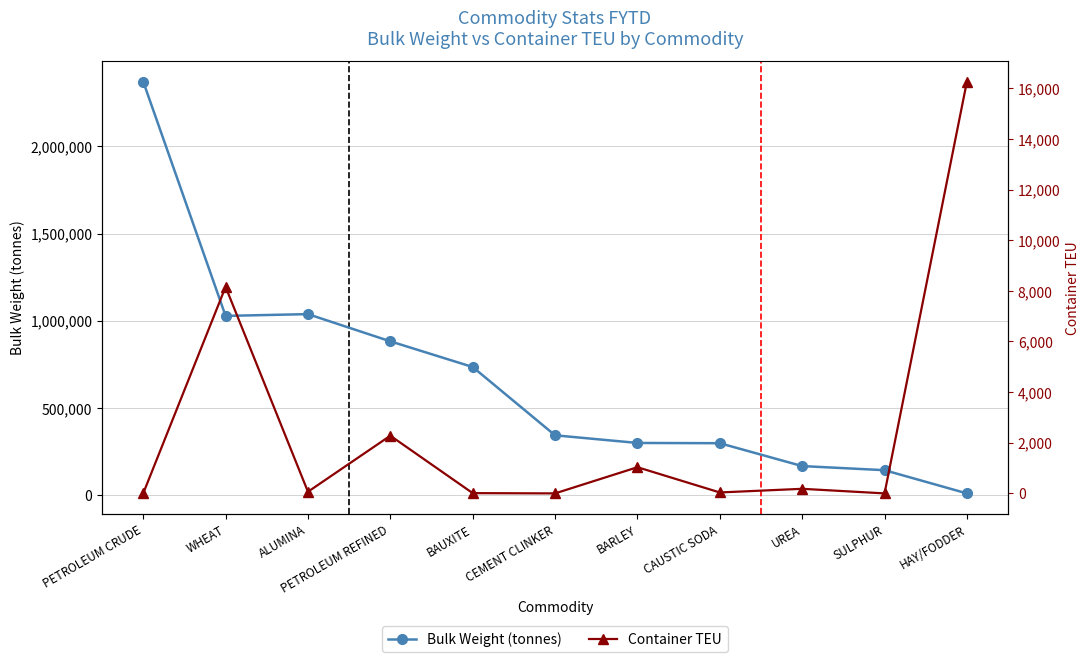

Count the number of categories in the chart.

11